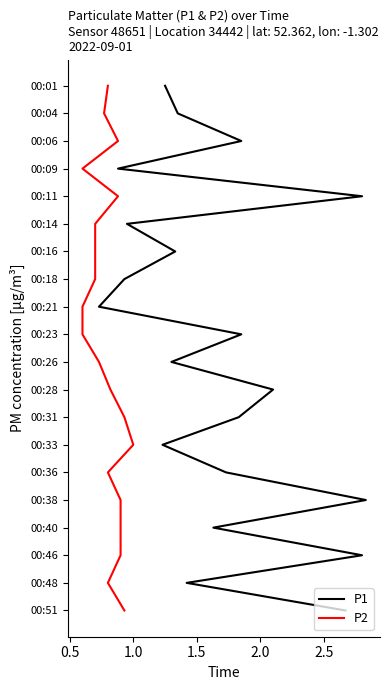

Count the number of categories in the chart.

20